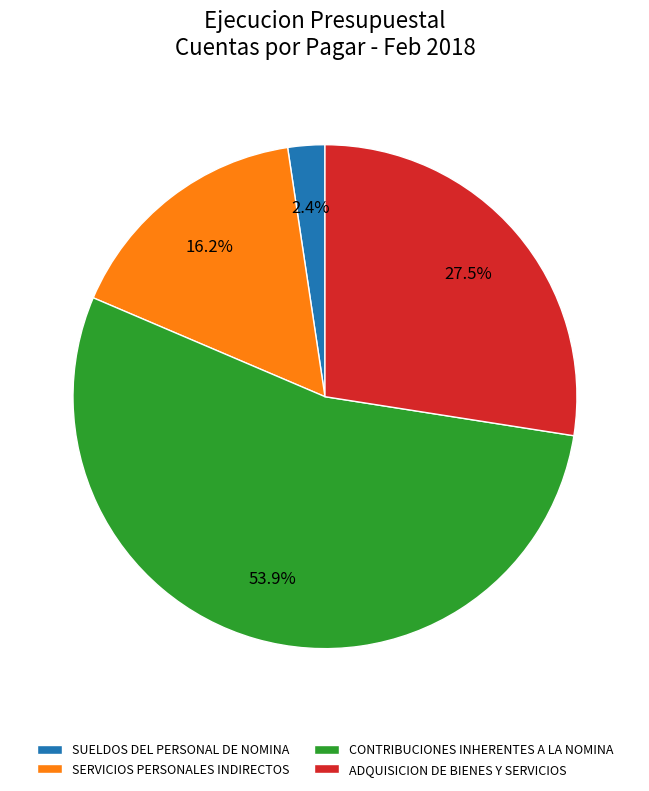

Which category accounts for the majority?

CONTRIBUCIONES INHERENTES A LA NOMINA